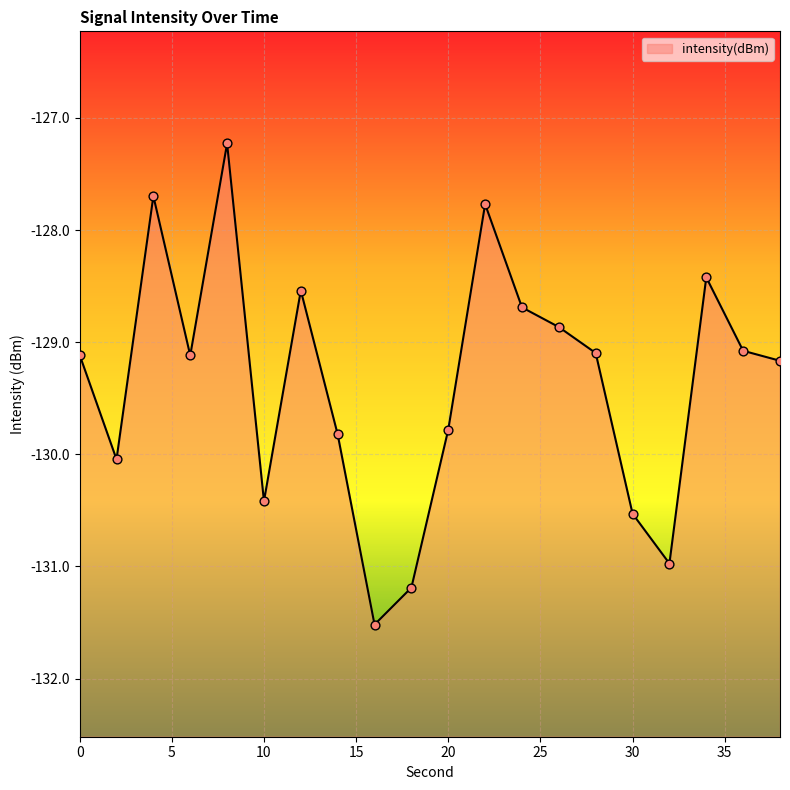

What is the change in value from 8 to 24?

-1.5